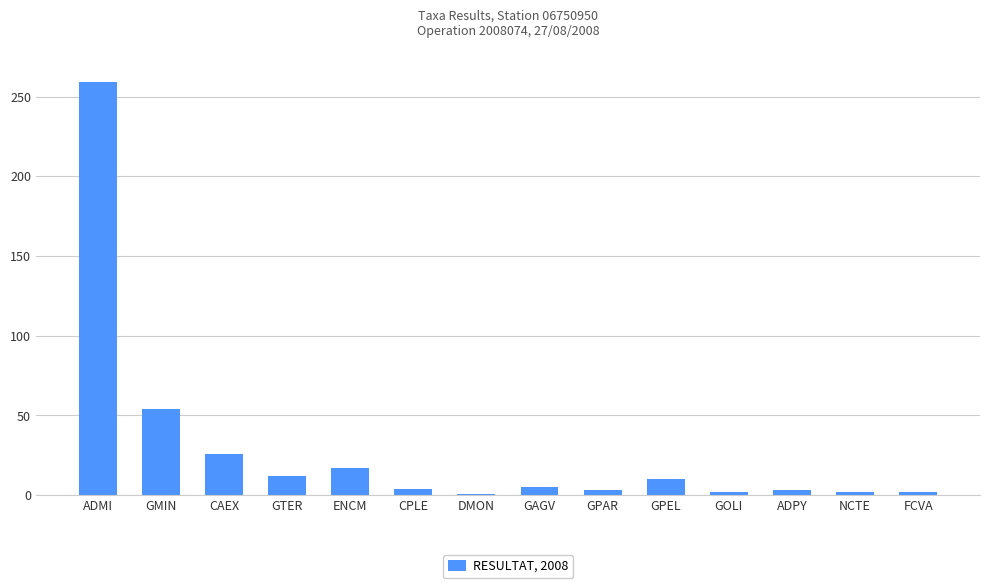

What is the sum of all values?

400